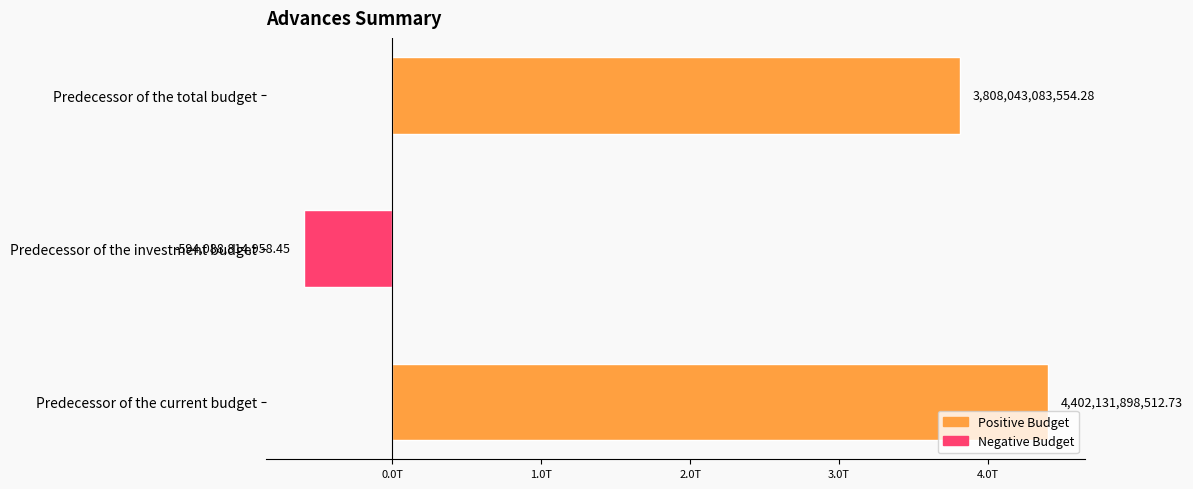

Are the bars horizontal?

Yes